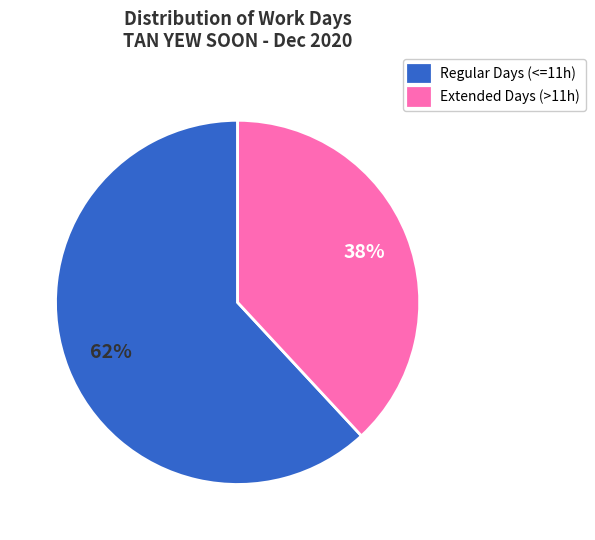

Rank the categories by value from highest to lowest.

Regular Days (<=11h), Extended Days (>11h)